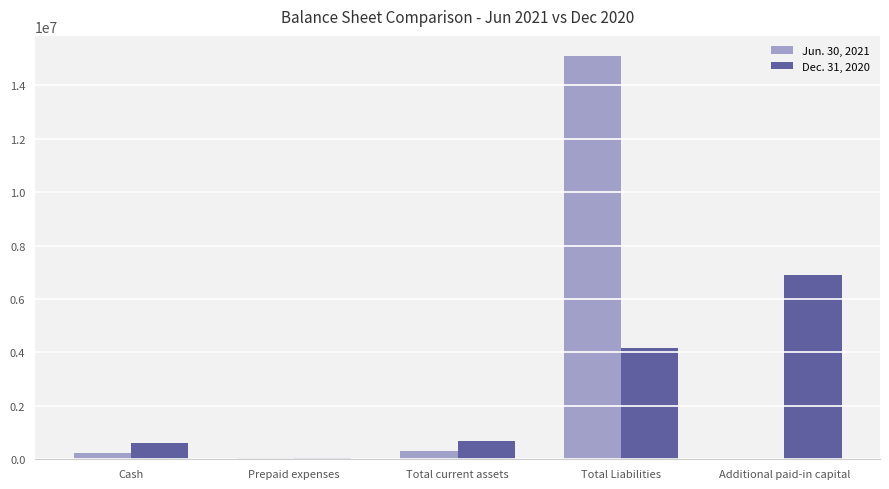

What is the maximum value shown in the chart?

15092610